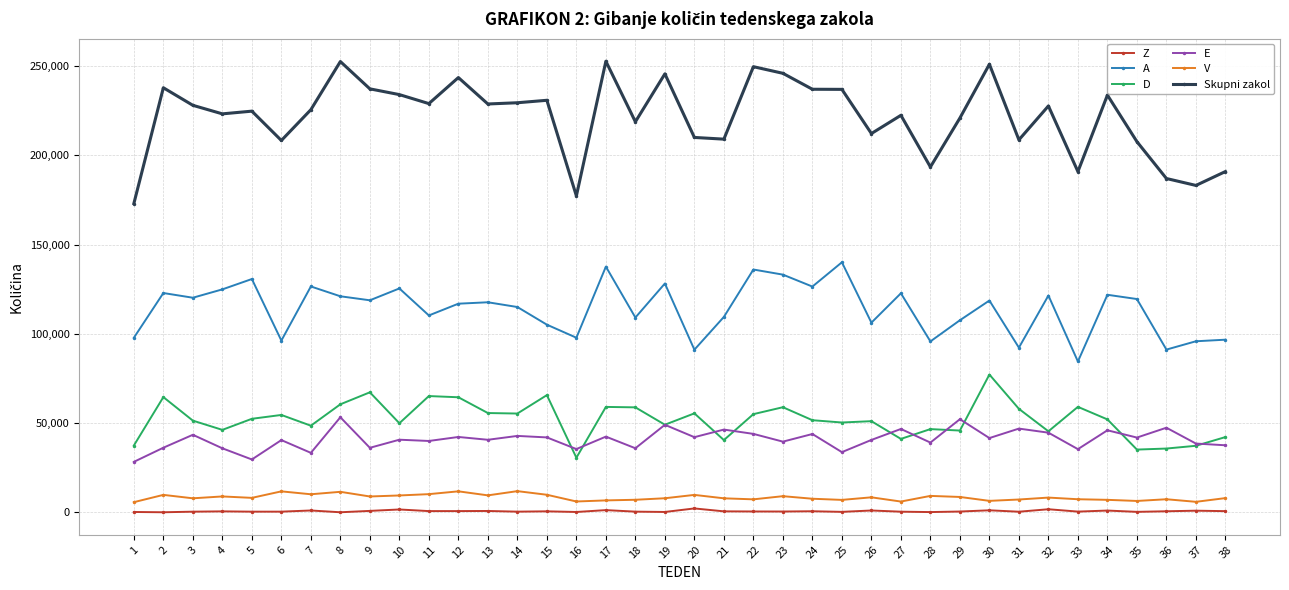

Is it true that E equals 42037 at 15?

True